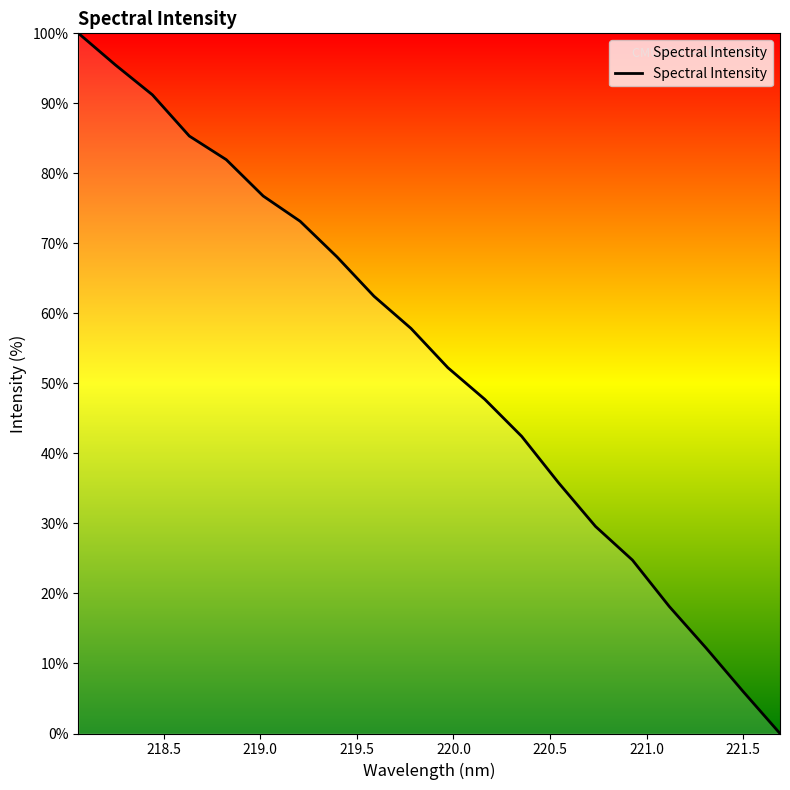

How many values are below 57?

10